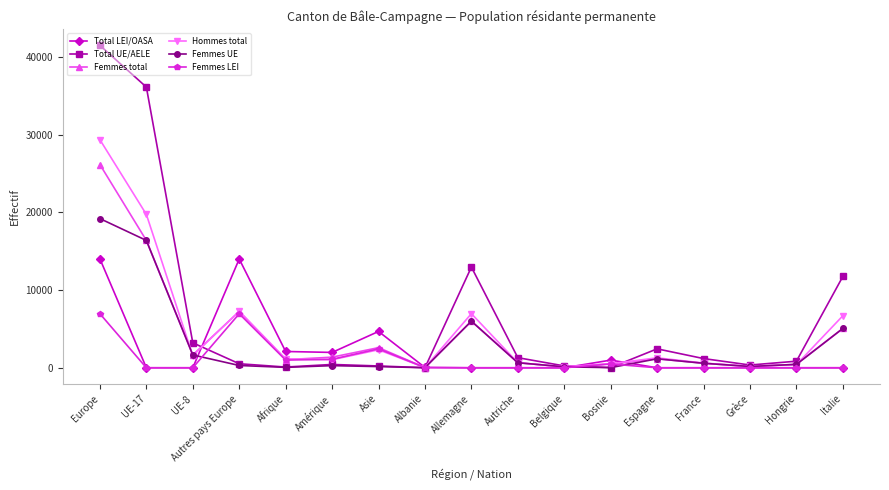

True or false: Hommes total has more than 0 points higher than both neighbors.

True